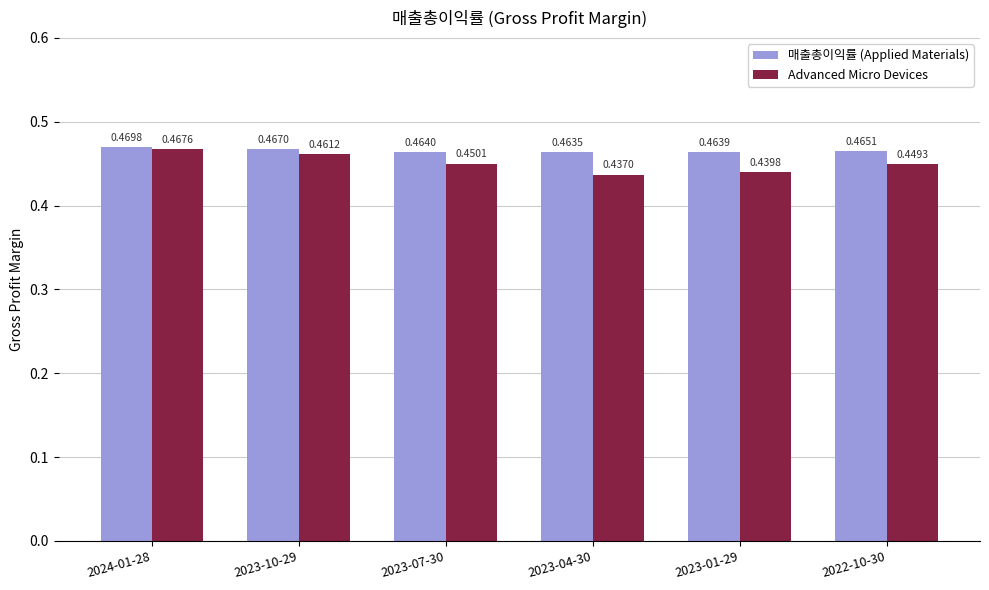

How many categories are shown in the chart?

6